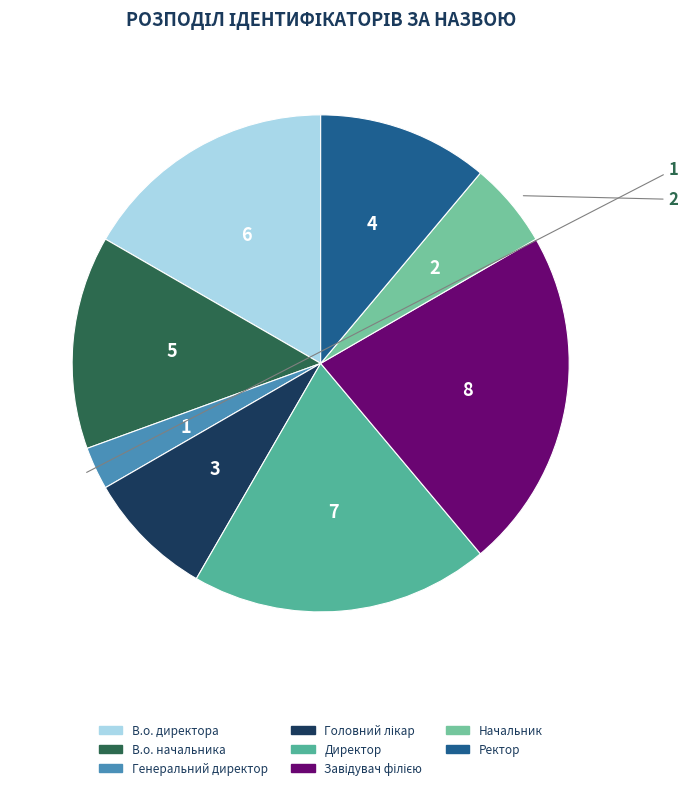

The Директор slice represents 19% of the pie. True or false?

True